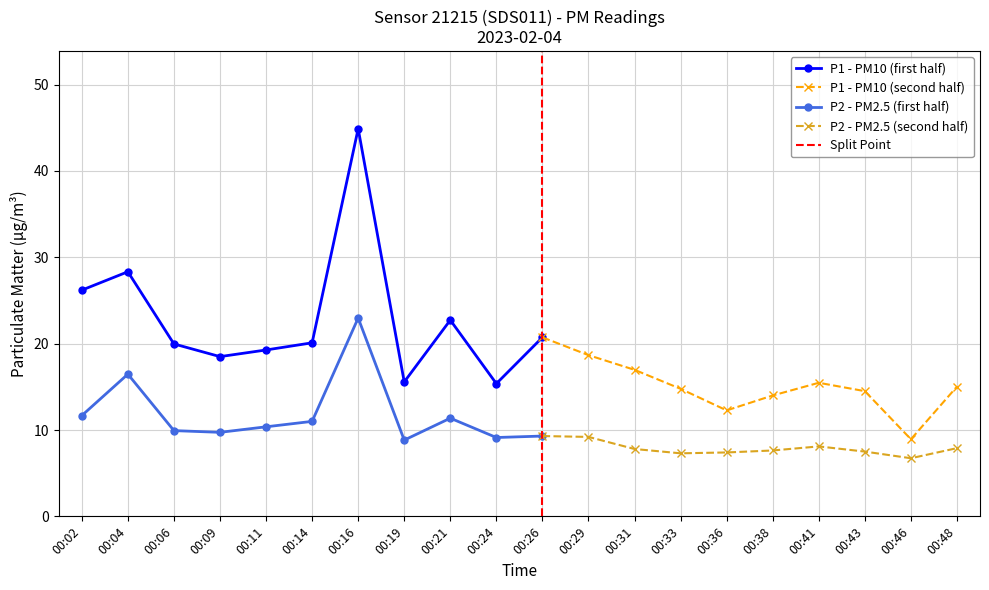

Is the value of P2 at 00:19 greater than the value of P1 at 00:21?

No